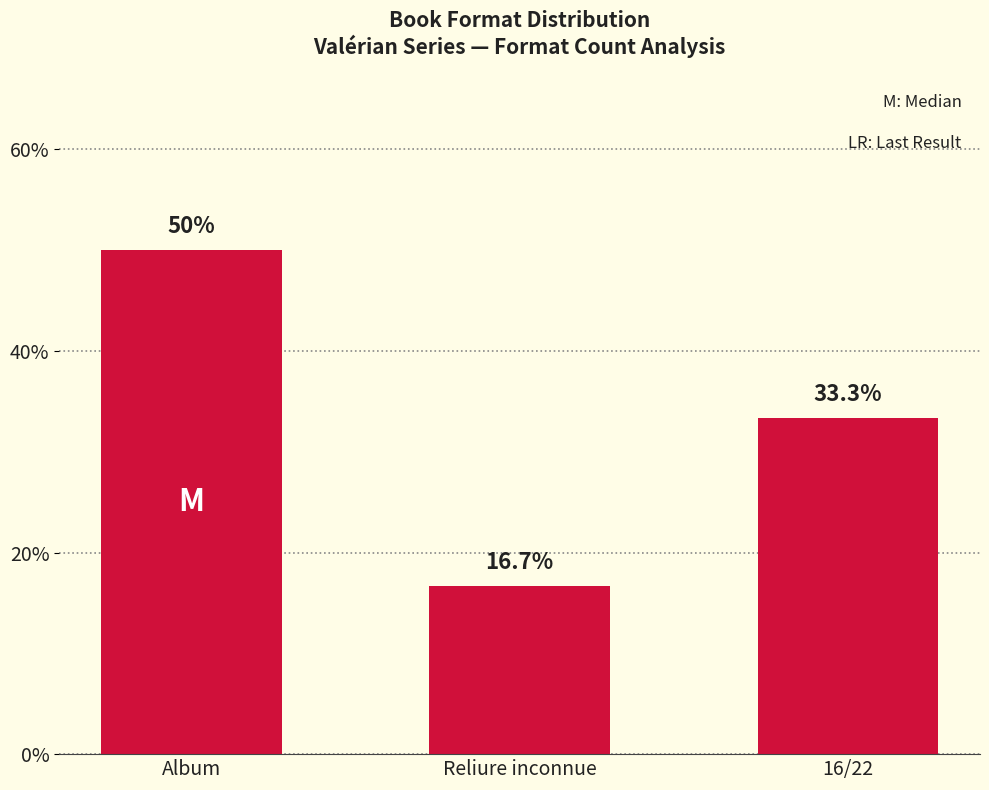

Where does the data first go above 33?

Album